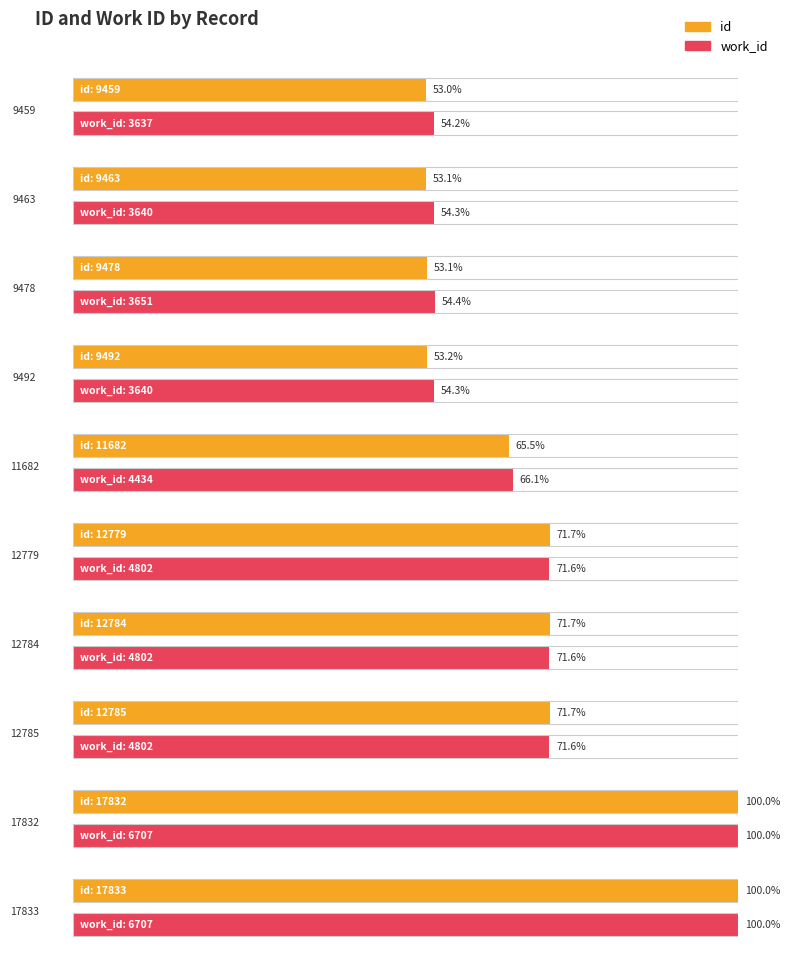

Between 11682 and 17833, which series saw the biggest shift?

id